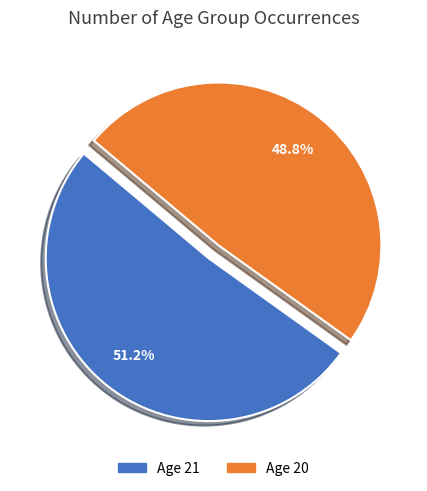

Which category has the biggest portion of the pie?

Age 21